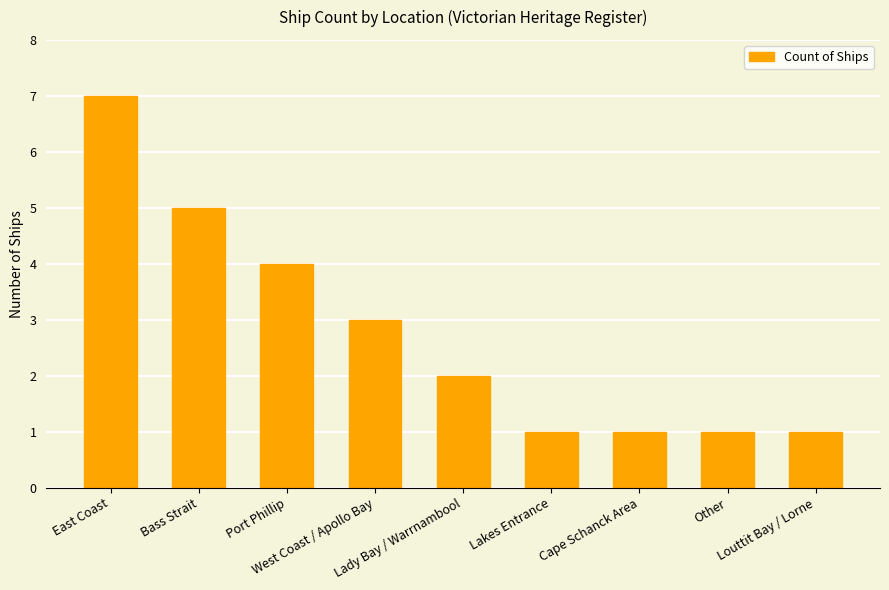

What is the sum of all values?

25